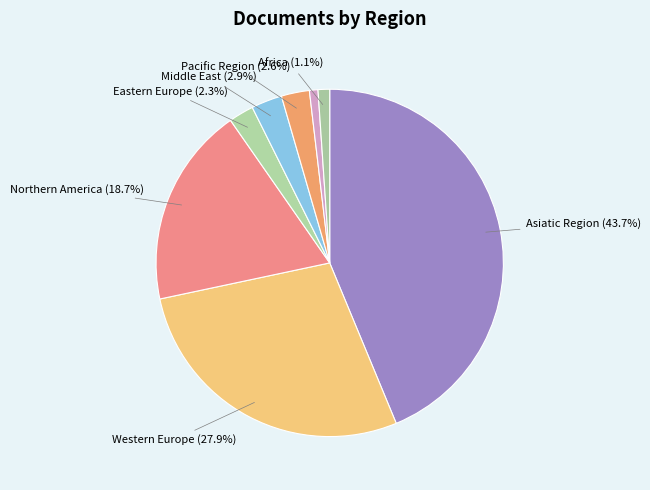

Count the number of slices in the pie.

8